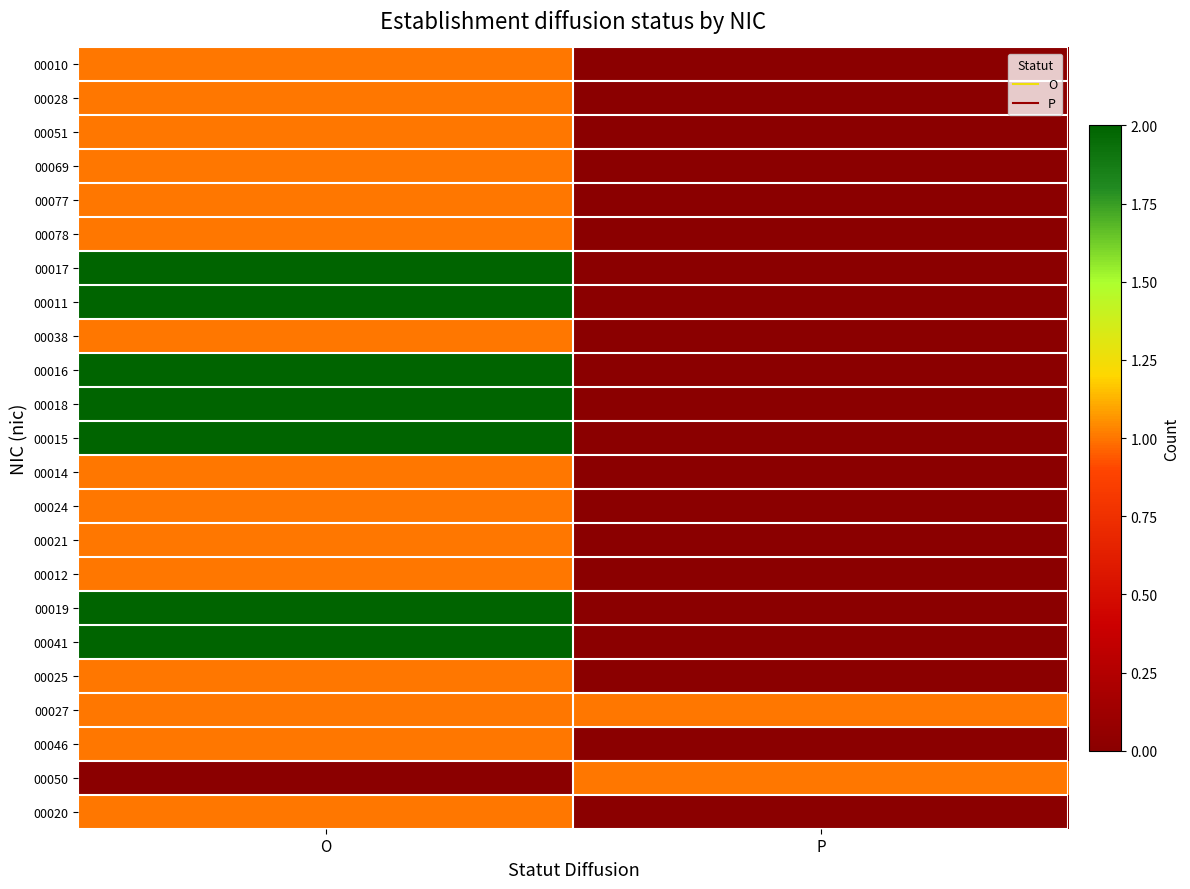

At O, list the series in order from smallest to largest.

00050, 00010, 00028, 00051, 00069, 00077, 00078, 00038, 00014, 00024, 00021, 00012, 00025, 00027, 00046, 00020, 00017, 00011, 00016, 00018, 00015, 00019, 00041